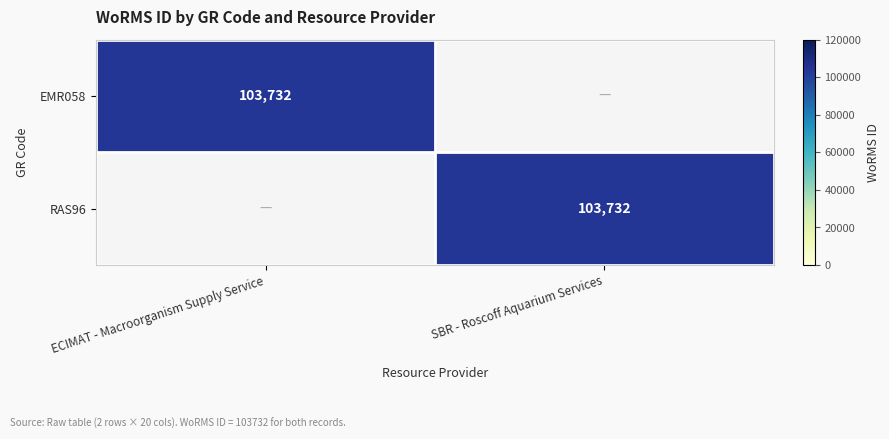

True or false: EMR058 has a value of 149145 at ECIMAT - Macroorganism Supply Service.

False